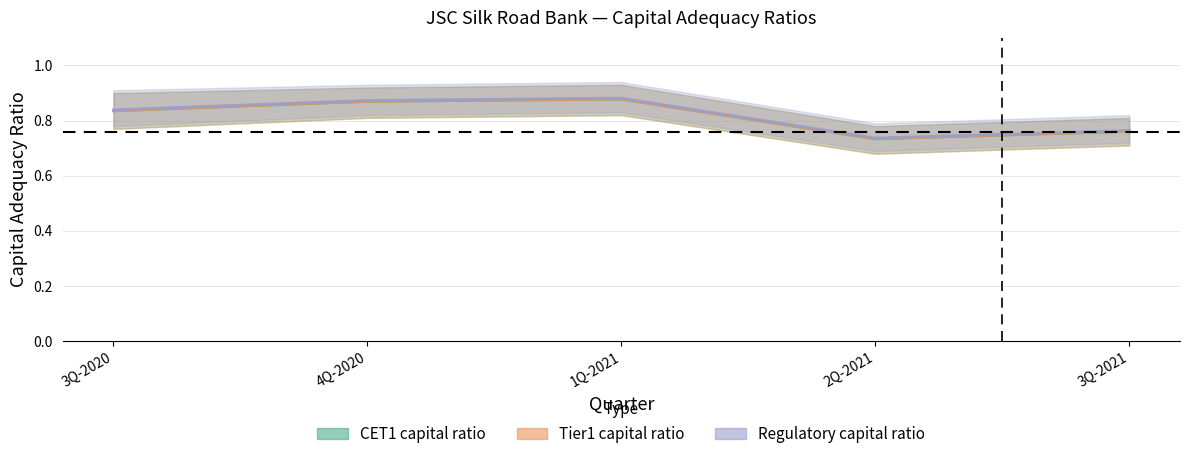

What position from the left is 2Q-2021?

4